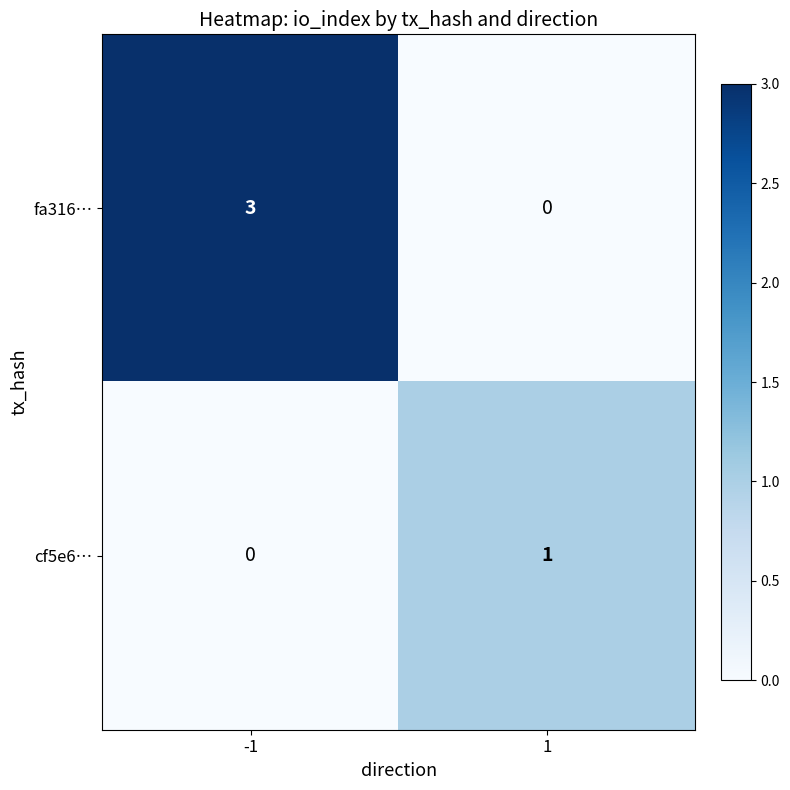

Which series has the largest total across all categories?

fa316…